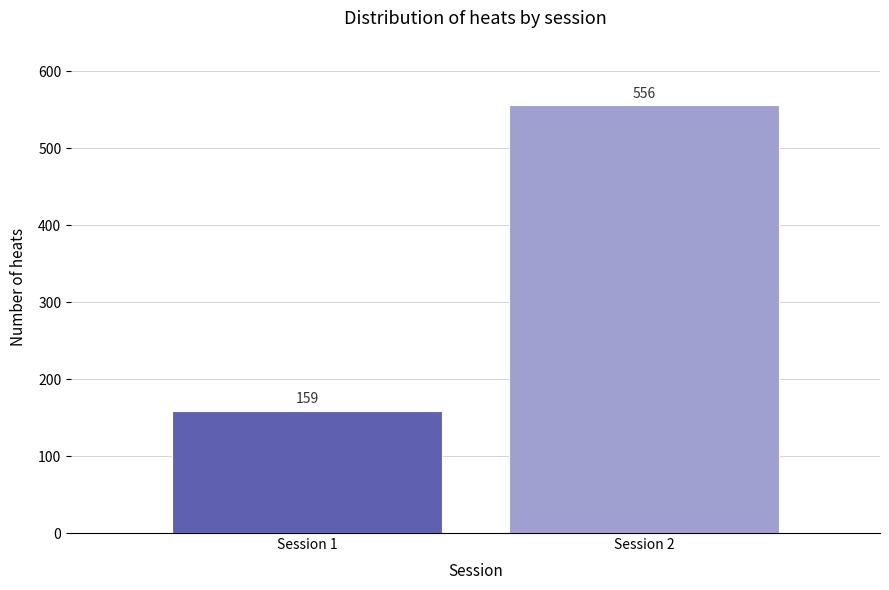

Reading left to right, transcribe all the data shown in this chart.

Session 1=159	Session 2=556